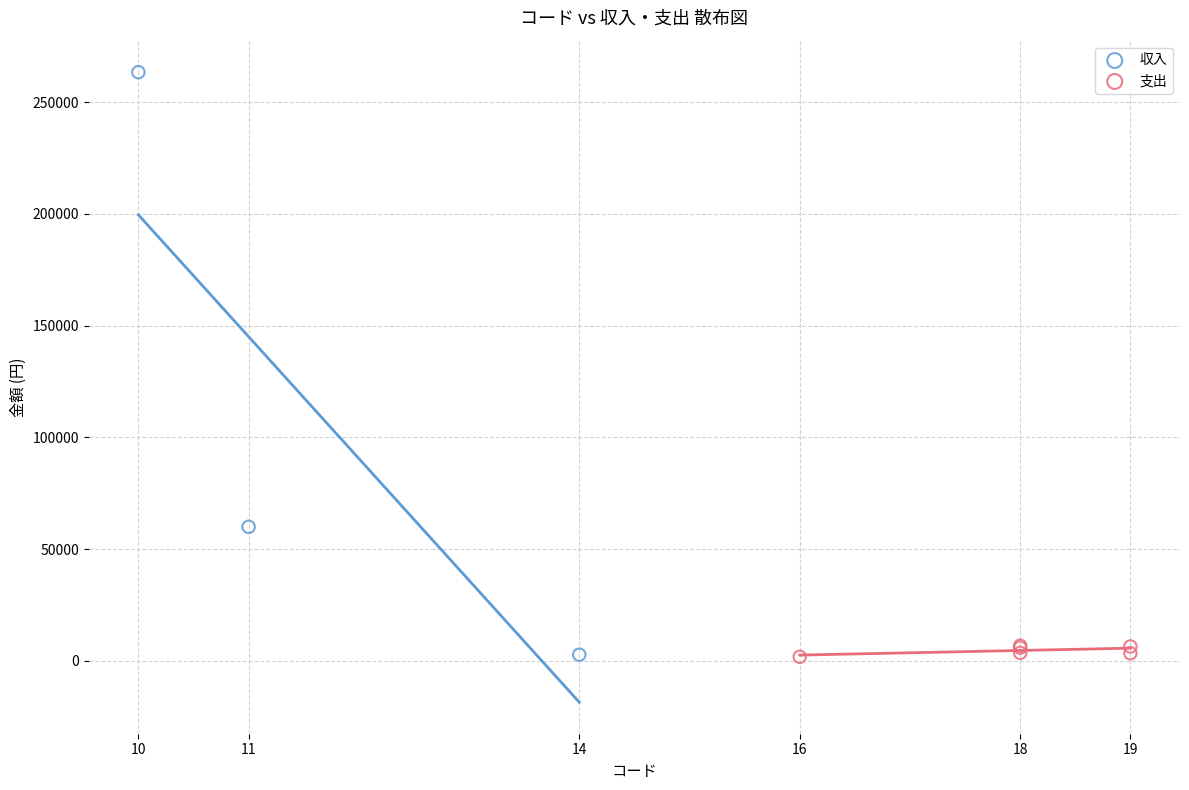

What are all the series names shown in the legend?

収入, 支出